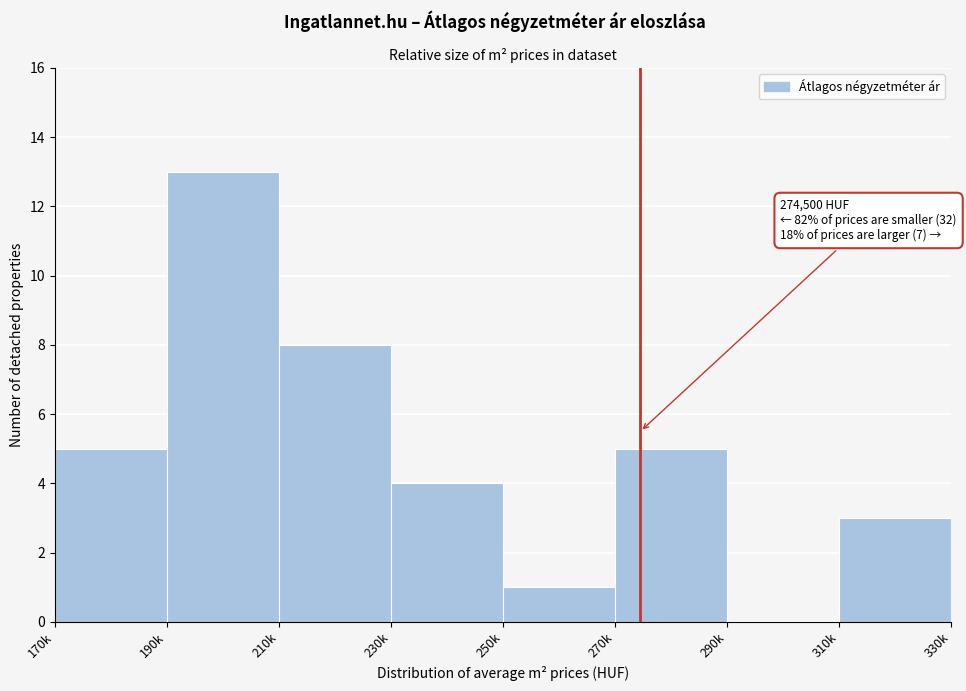

Reading left to right, what are all the values shown in this chart?

170k=5	190k=13	210k=8	230k=4	250k=1	270k=5	290k=0	310k=3